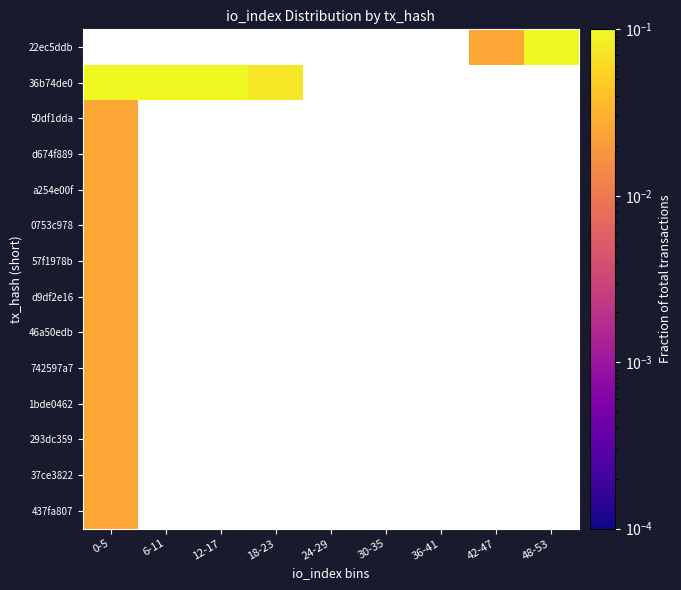

Count the number of data series in this chart.

14